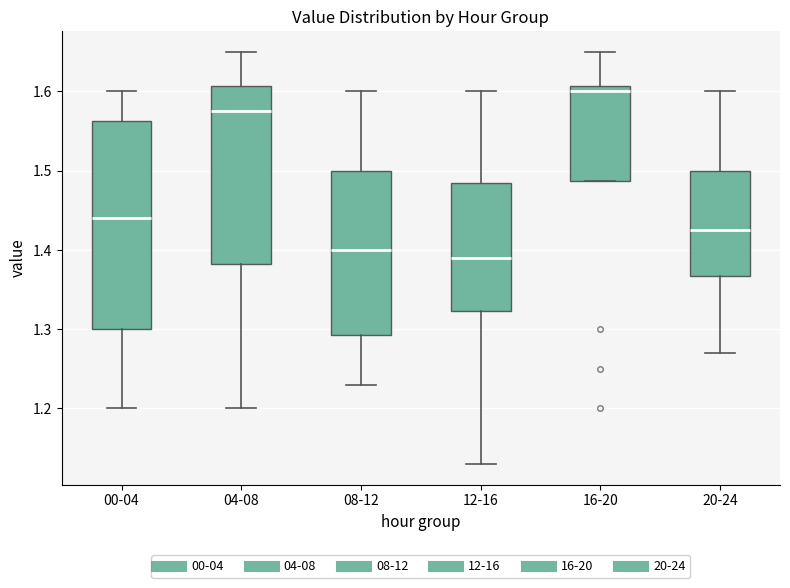

Where does the lower whisker of the box for 00-04 end on the y-axis? The values are not printed on the chart, so give them approximately, as read against the axis.

1.20